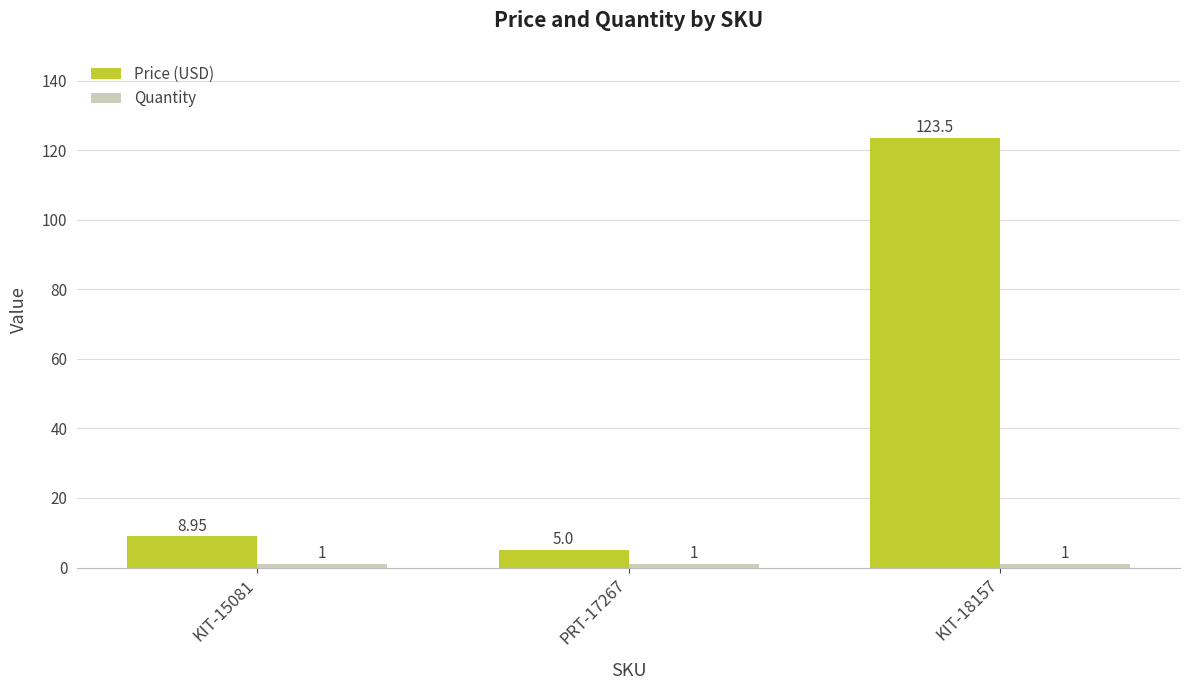

Between KIT-15081 and PRT-17267, which series saw the biggest shift?

Price (USD)